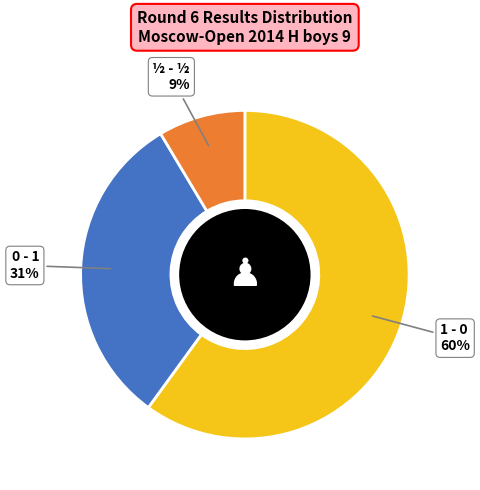

Is there any slice that represents more than half of the pie?

Yes